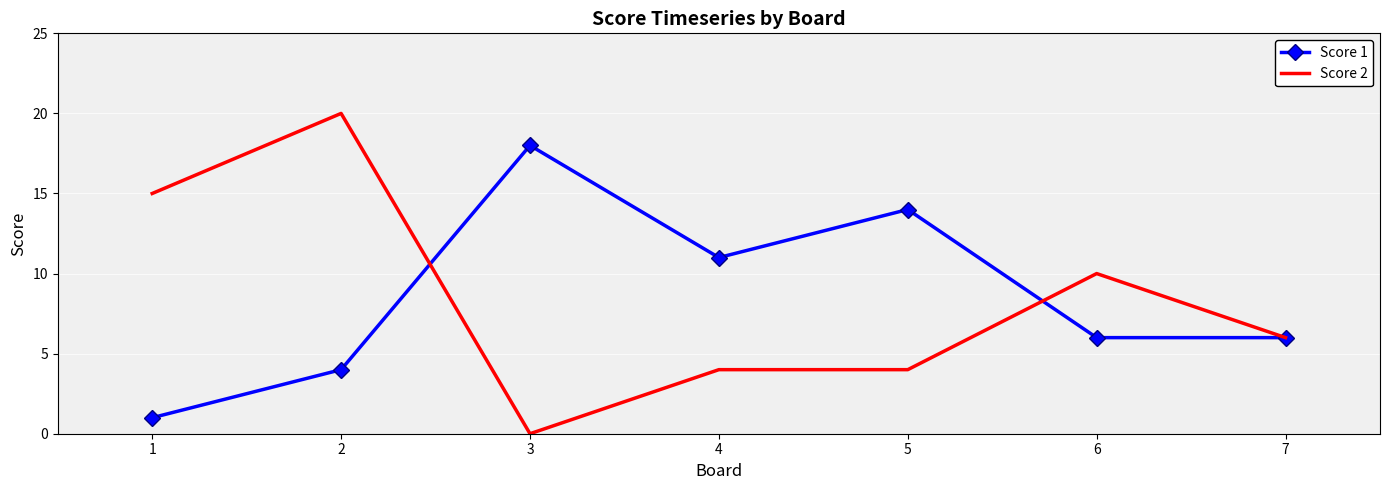

The value of Score 2 at 7 is 6. True or false?

True